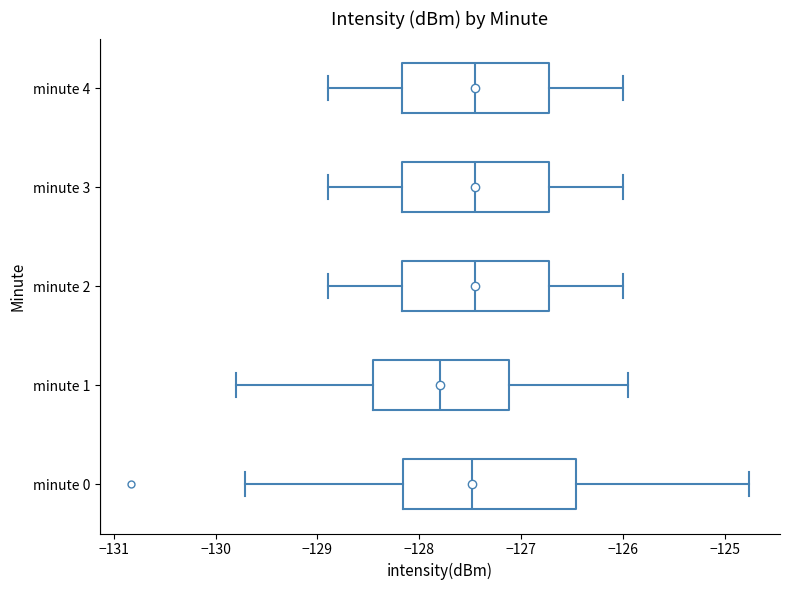

Comparing the boxes themselves (not the whiskers), which one is the widest?

minute 0